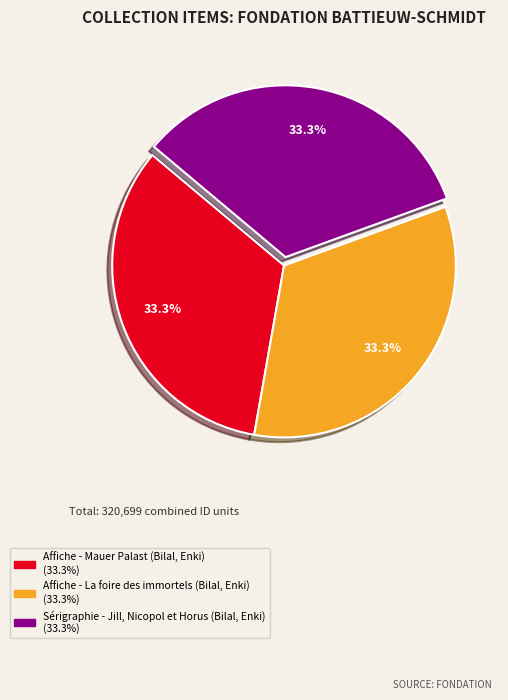

To the nearest percent, what portion does Sérigraphie - Jill, Nicopol et Horus represent?

33%